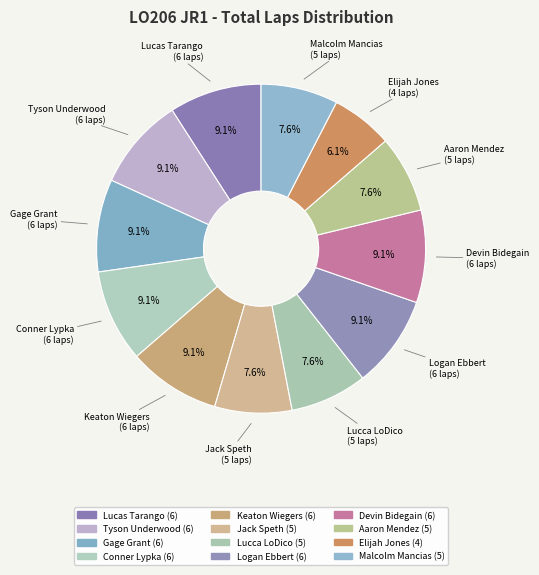

To the nearest percent, what is the difference between the largest and smallest slice percentages?

3%